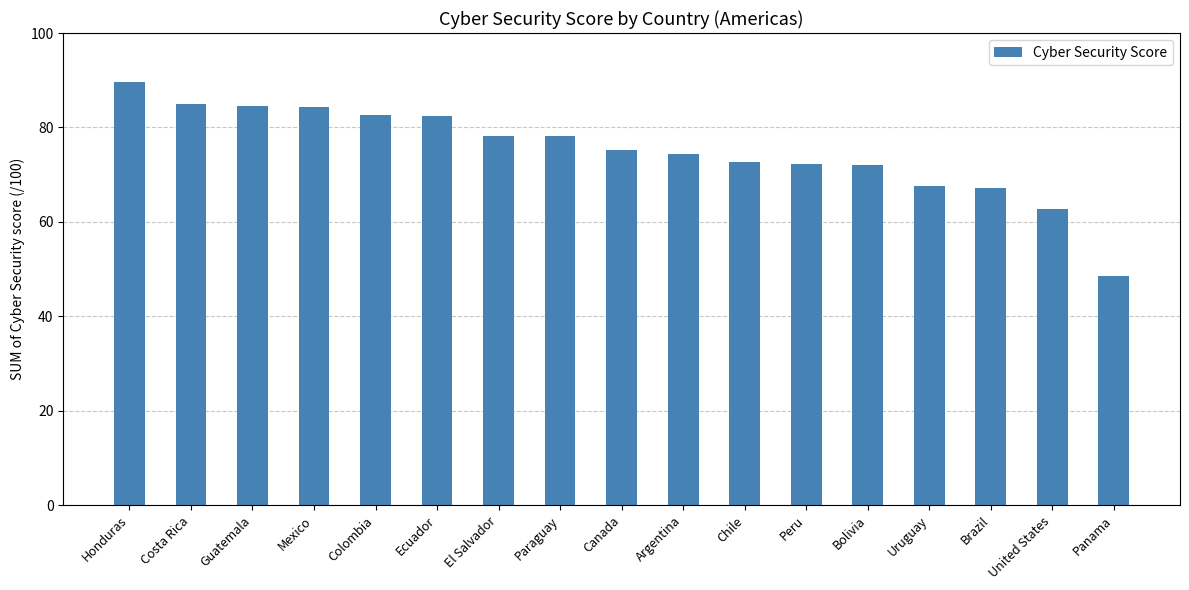

What is the maximum value shown in the chart?

89.6